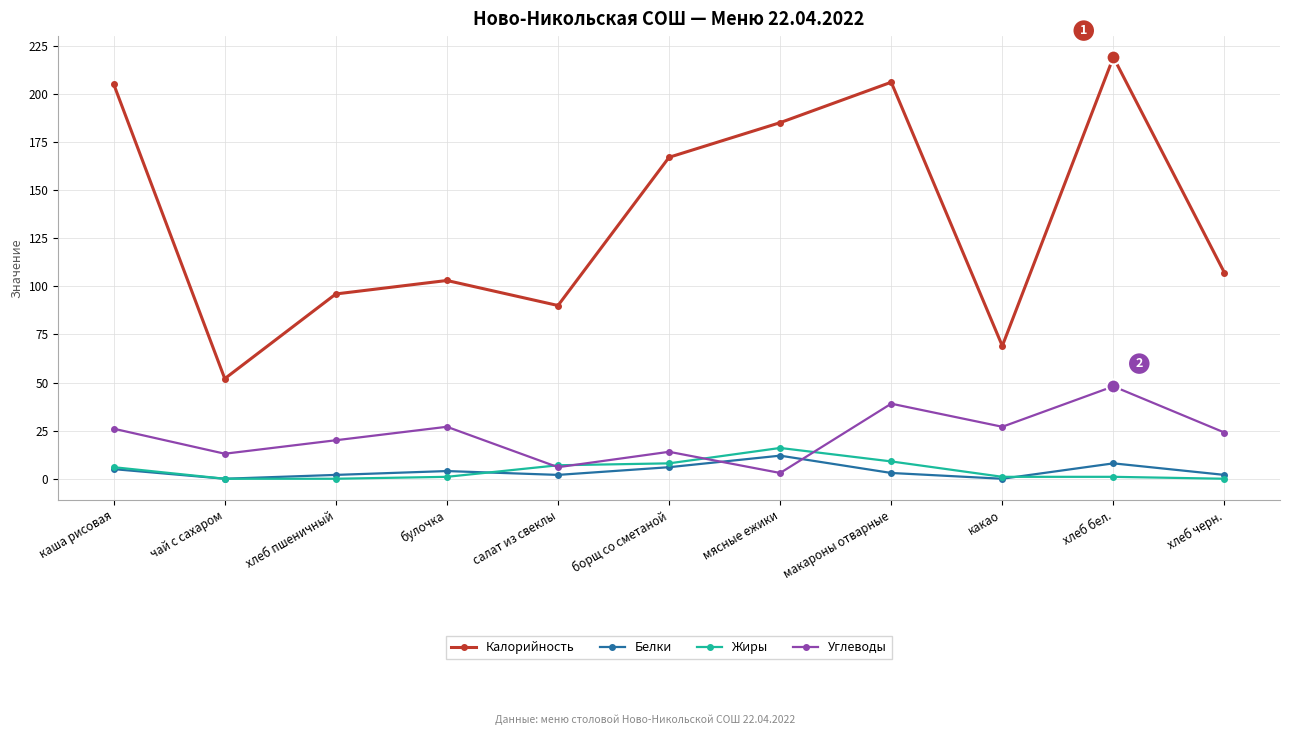

What is the greatest value displayed?

219